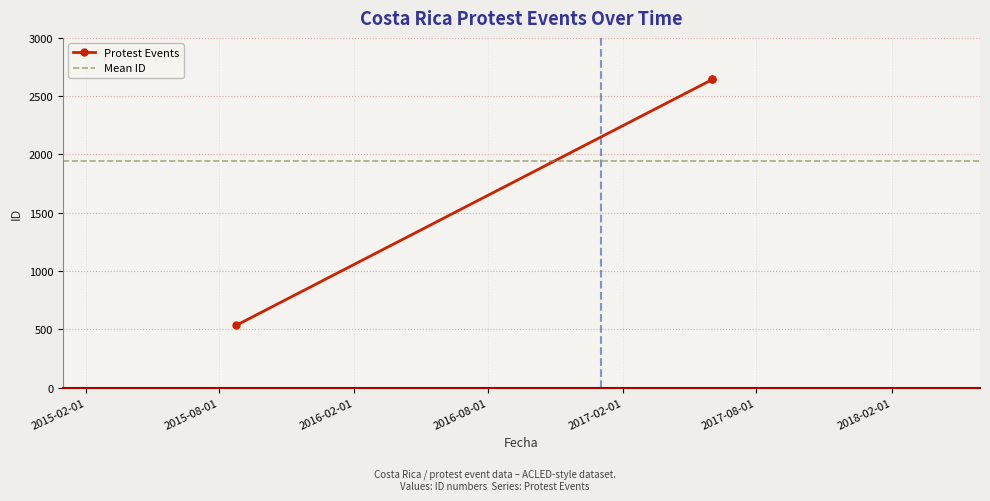

What is the value of the Protest Events point at the 1st from the left?

535